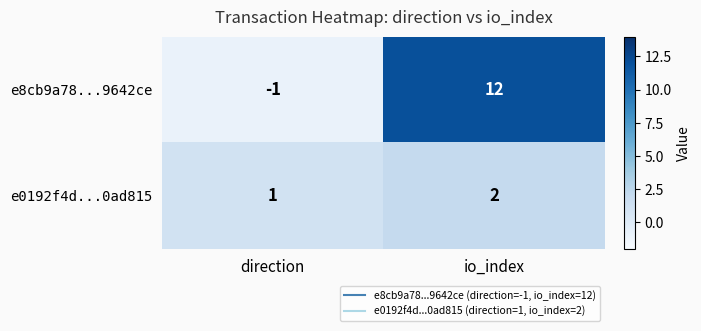

Which series changed the most between direction and io_index?

e8cb9a78...9642ce